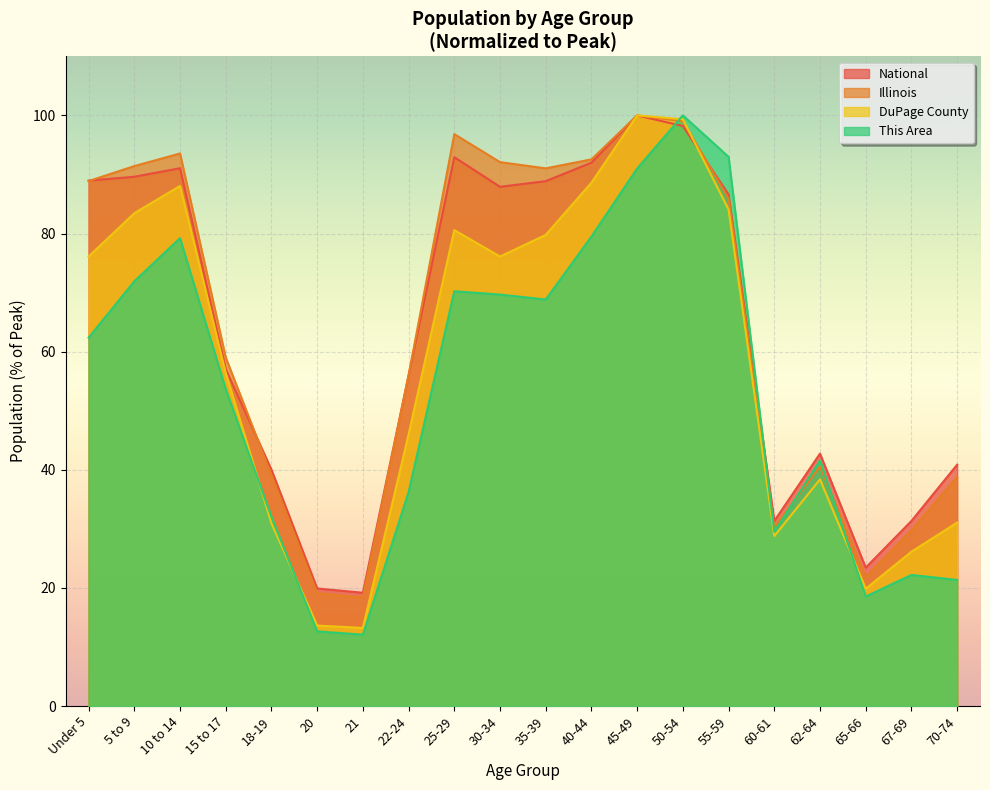

Reading left to right, list all the values displayed in this chart.

This Area: Under 5=62.4	5 to 9=71.9	10 to 14=79.2	15 to 17=53.7	18-19=32.0	20=12.6	21=12.1	22-24=36.2	25-29=70.2	30-34=69.7	35-39=68.8	40-44=79.5	45-49=91.0	50-54=100.0	55-59=93.0	60-61=29.5	62-64=41.6	65-66=18.5	67-69=22.2	70-74=21.3
DuPage County: Under 5=76.1	5 to 9=83.4	10 to 14=88.0	15 to 17=56.4	18-19=30.9	20=13.6	21=13.2	22-24=46.0	25-29=80.6	30-34=76.1	35-39=79.8	40-44=88.6	45-49=100.0	50-54=99.3	55-59=84.1	60-61=28.8	62-64=38.4	65-66=19.9	67-69=26.1	70-74=31.1
Illinois: Under 5=88.9	5 to 9=91.4	10 to 14=93.5	15 to 17=59.0	18-19=39.1	20=19.1	21=18.4	22-24=56.0	25-29=96.8	30-34=92.1	35-39=91.0	40-44=92.6	45-49=100.0	50-54=99.0	55-59=85.9	60-61=30.2	62-64=40.6	65-66=21.8	67-69=29.8	70-74=38.8
National: Under 5=89.0	5 to 9=89.6	10 to 14=91.1	15 to 17=57.0	18-19=40.0	20=19.9	21=19.2	22-24=56.0	25-29=92.9	30-34=87.9	35-39=88.9	40-44=92.0	45-49=100.0	50-54=98.2	55-59=86.6	60-61=31.3	62-64=42.7	65-66=23.4	67-69=31.3	70-74=40.9